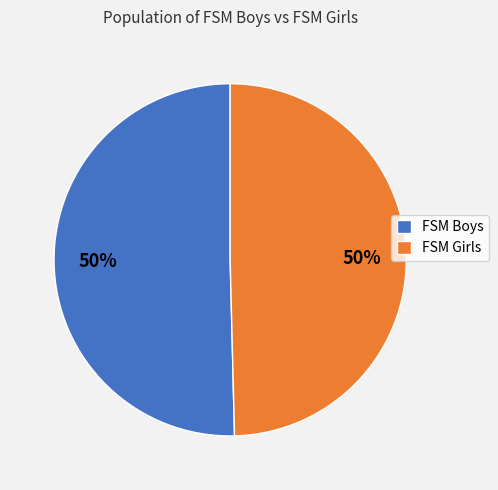

The FSM Boys slice represents 45% of the pie. True or false?

False